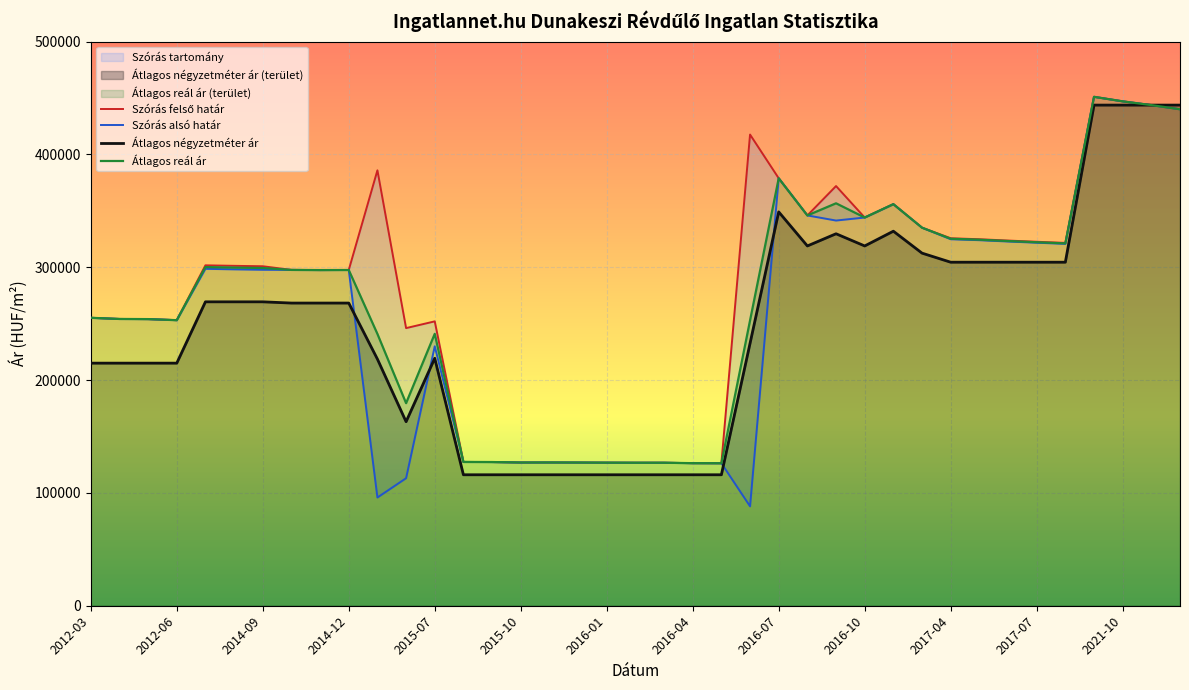

The value of Átlagos négyzetméter ár at 2012-06 is 371595. True or false?

False